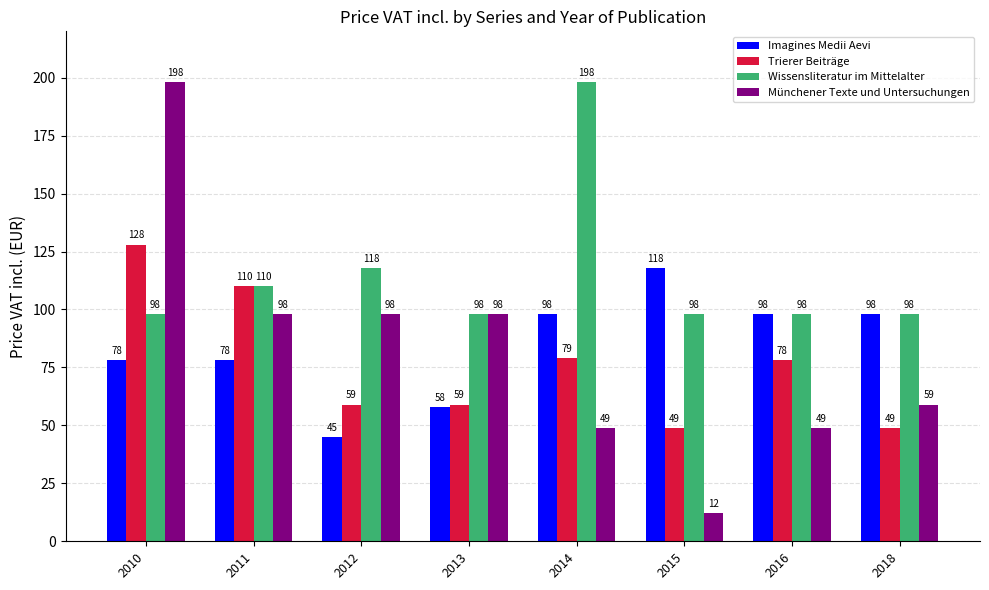

How many bars are there in total?

32